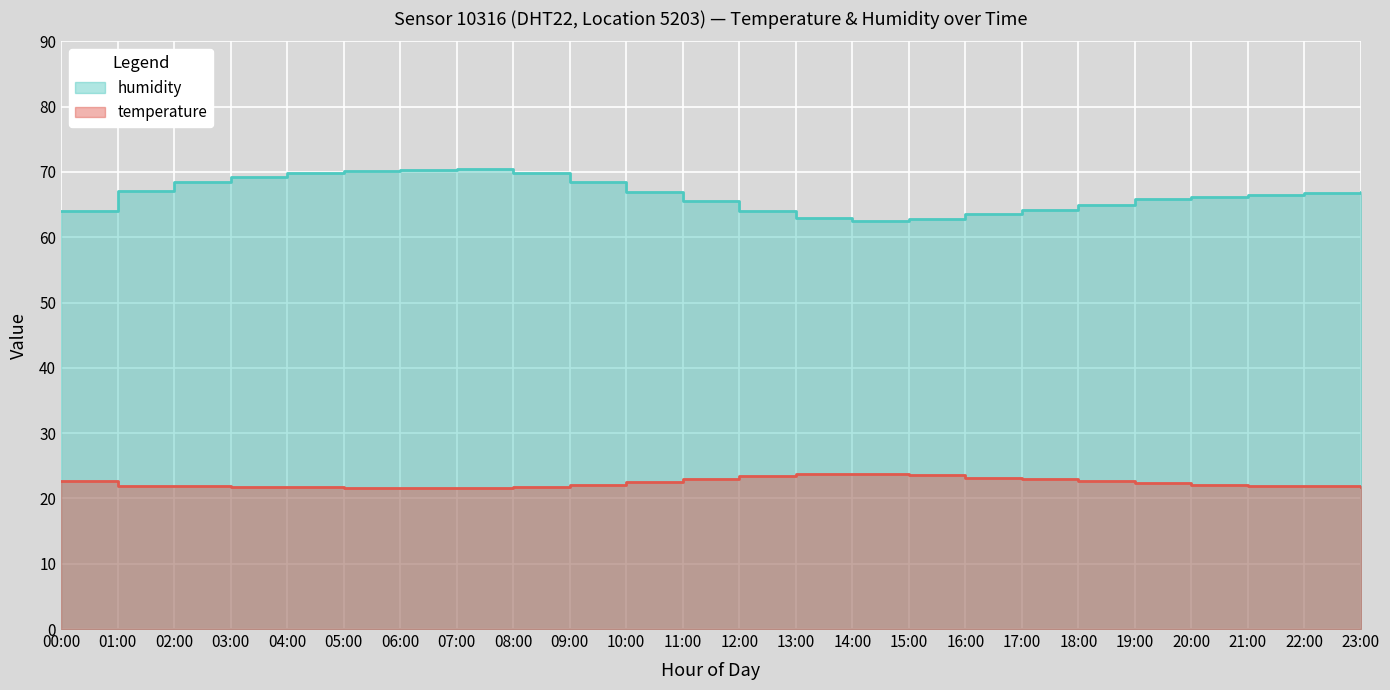

List the series in order of their overall mean, lowest first.

temperature, humidity